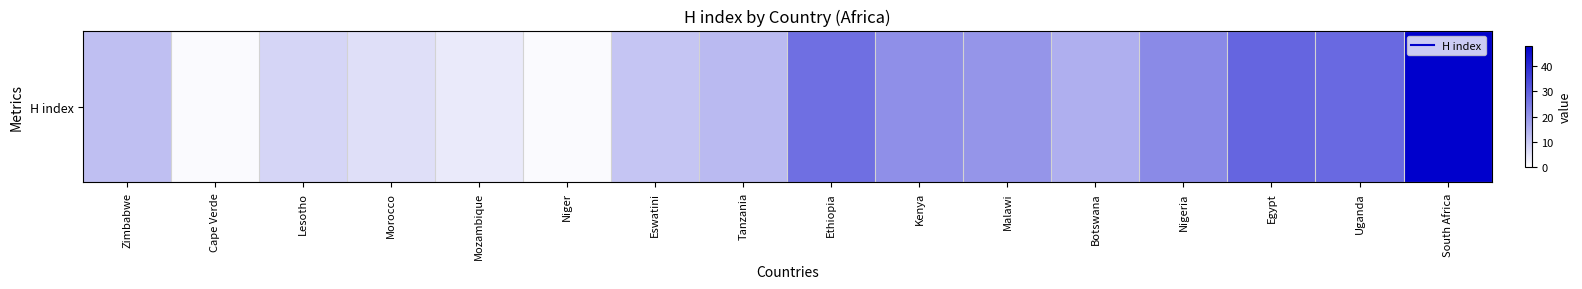

How many categories are shown in the chart?

16